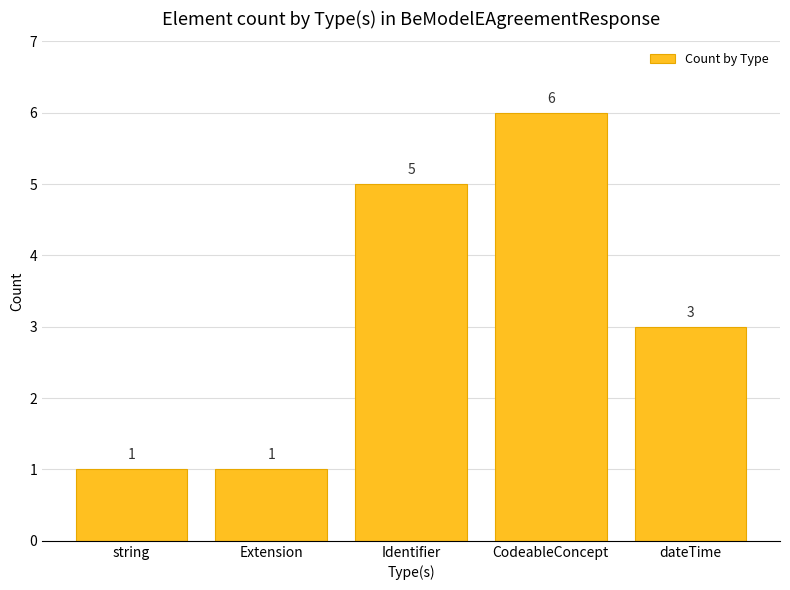

Are the bars horizontal?

No